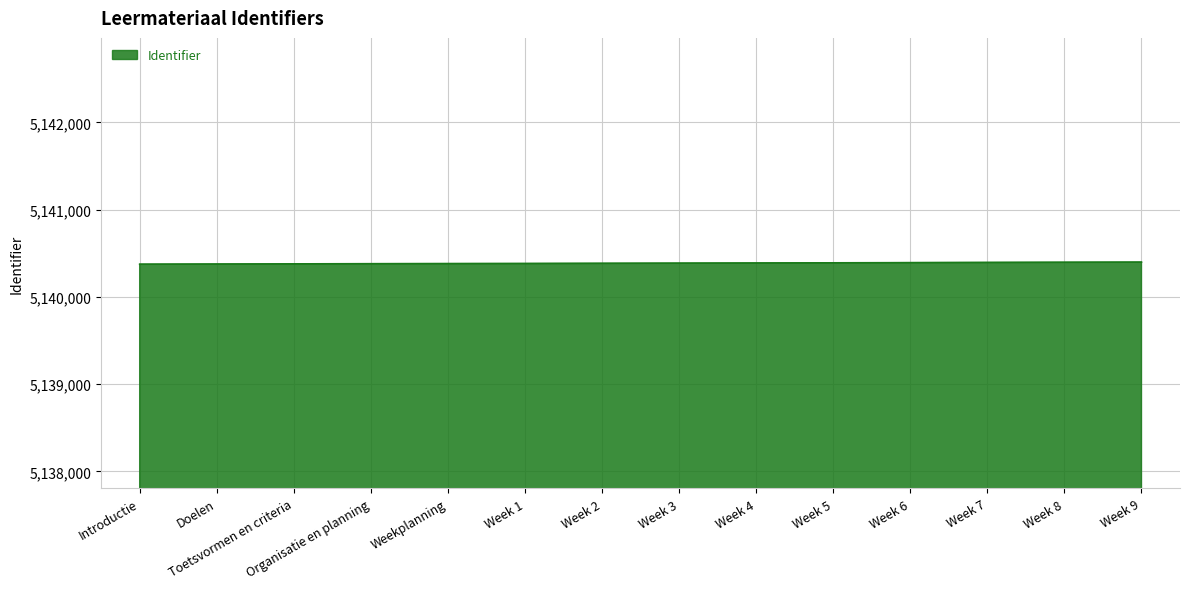

The chart shows a value of 1534827 at Weekplanning. True or false?

False